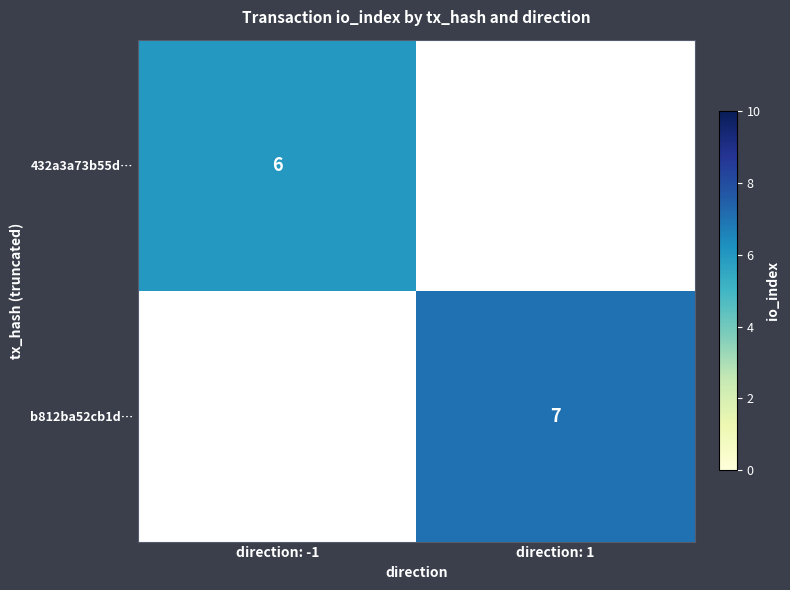

What is the smallest value displayed?

6.0